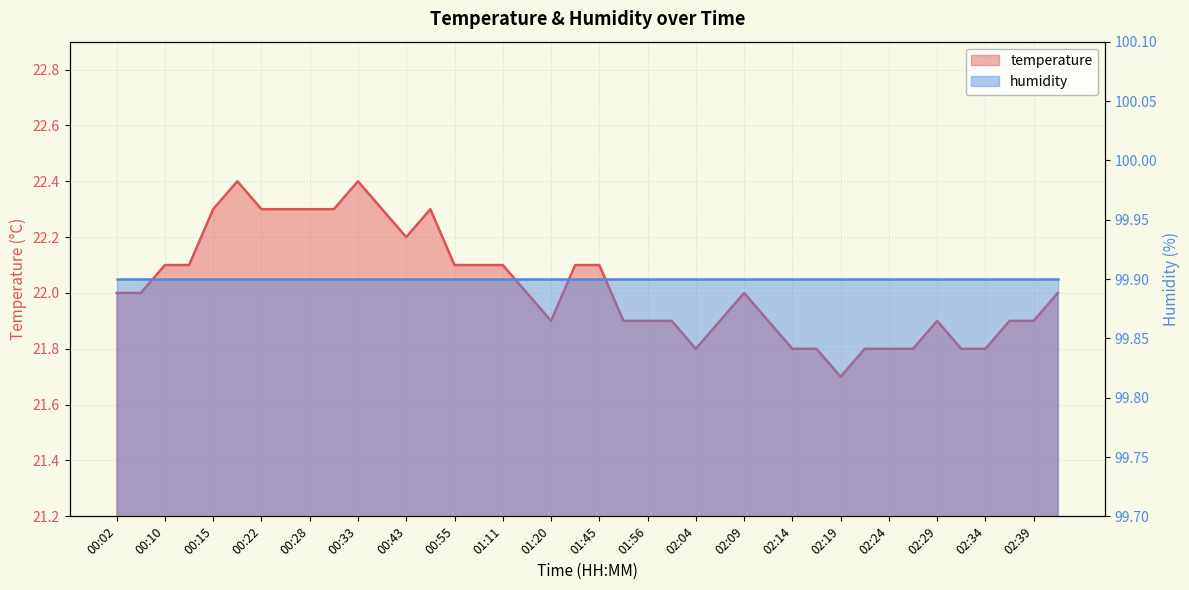

List the labels in order of value, largest first.

00:17, 00:33, 00:15, 00:22, 00:25, 00:28, 00:30, 00:38, 00:46, 00:43, 00:10, 00:12, 00:55, 01:00, 01:11, 01:39, 01:45, 00:02, 00:07, 01:17, 02:09, 02:41, 01:20, 01:53, 01:56, 02:01, 02:06, 02:11, 02:29, 02:36, 02:39, 02:04, 02:14, 02:16, 02:21, 02:24, 02:26, 02:31, 02:34, 02:19